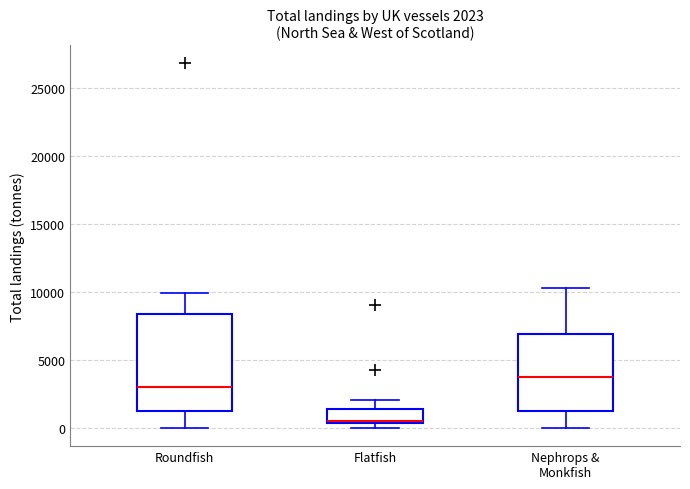

Which box has the lowest median line?

Flatfish